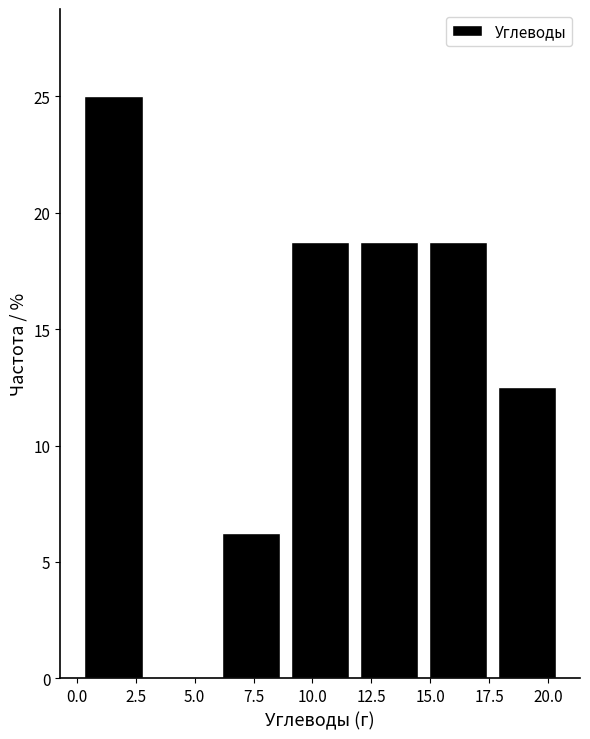

Reading left to right, transcribe this chart: for each bar, give the range it covers on the x-axis and its height. Neither the bar edges nor the heights are printed on the chart, so give them approximately, as read against the axes.

0.0 to 3.0: 25.0
3.0 to 6.0: 0
6.0 to 9.0: 6.5
9.0 to 12.0: 19.0
12.0 to 14.5: 19.0
14.5 to 17.5: 19.0
17.5 to 20.5: 12.5